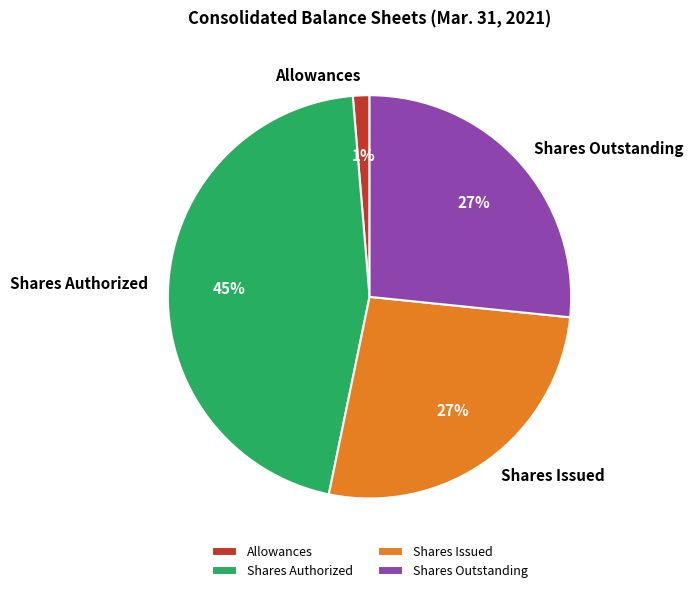

Which slice is the smallest?

Allowances